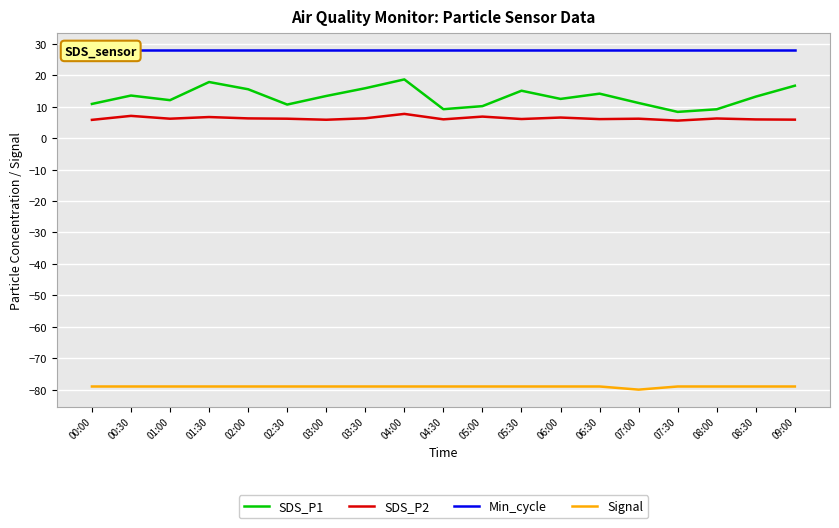

At which category is the sum across all series the highest?

04:00